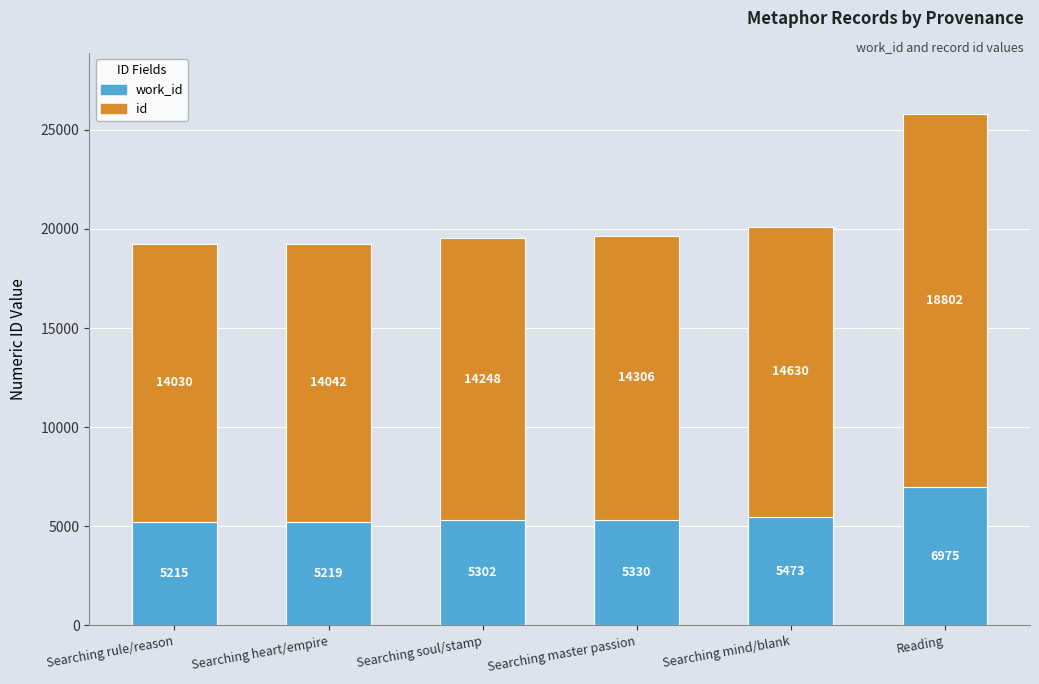

What is the total value across all series at Searching mind/blank?

20103